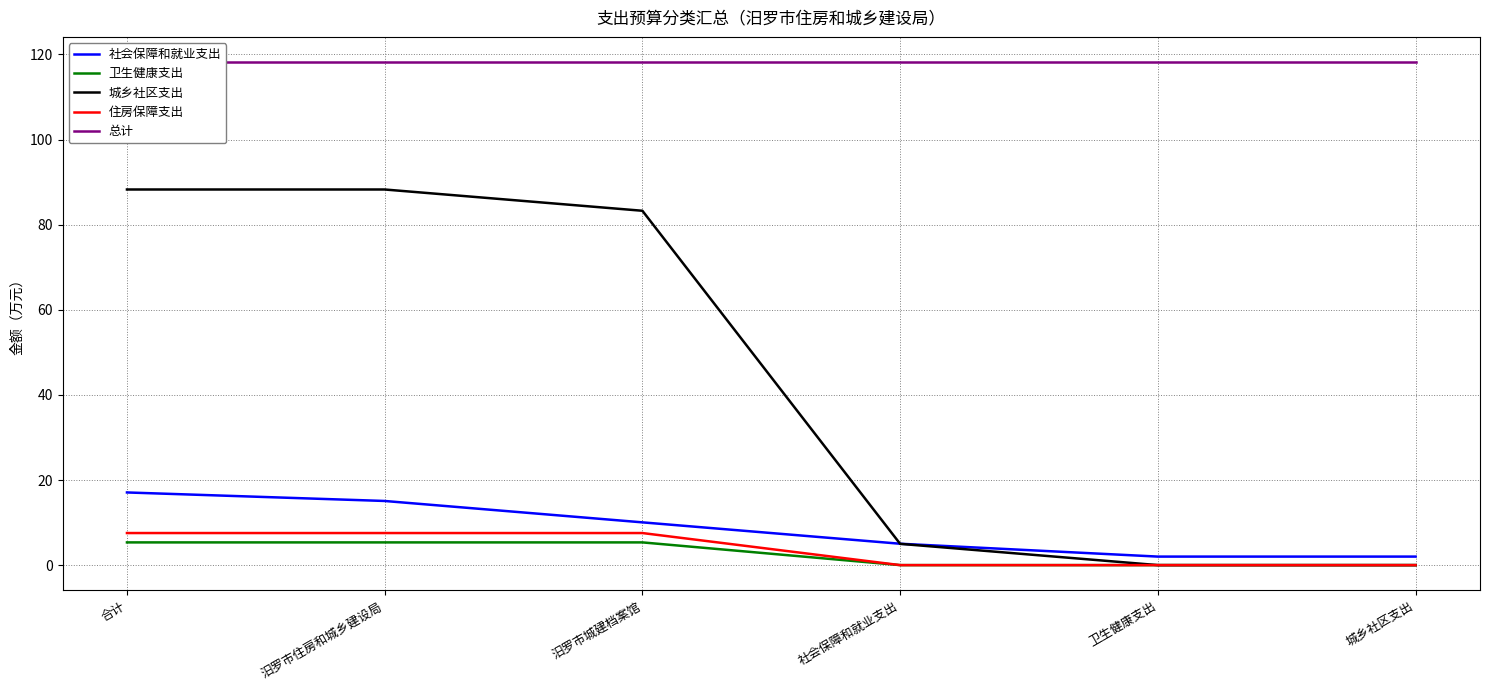

Does the chart have visible grid lines?

Yes